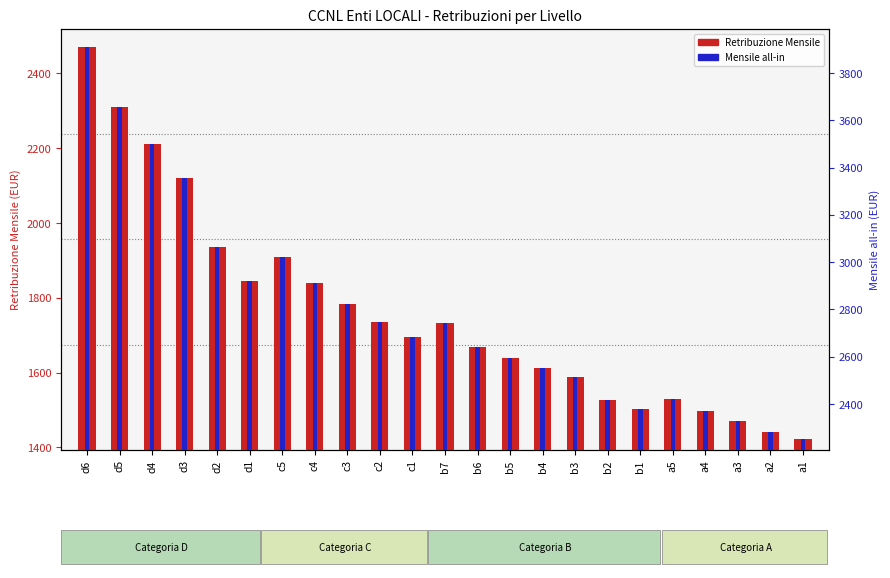

Rank the categories by Mensile all-in value from lowest to highest.

a1, a2, a3, a4, b1, b2, a5, b3, b4, b5, b6, c1, b7, c2, c3, c4, d1, c5, d2, d3, d4, d5, d6